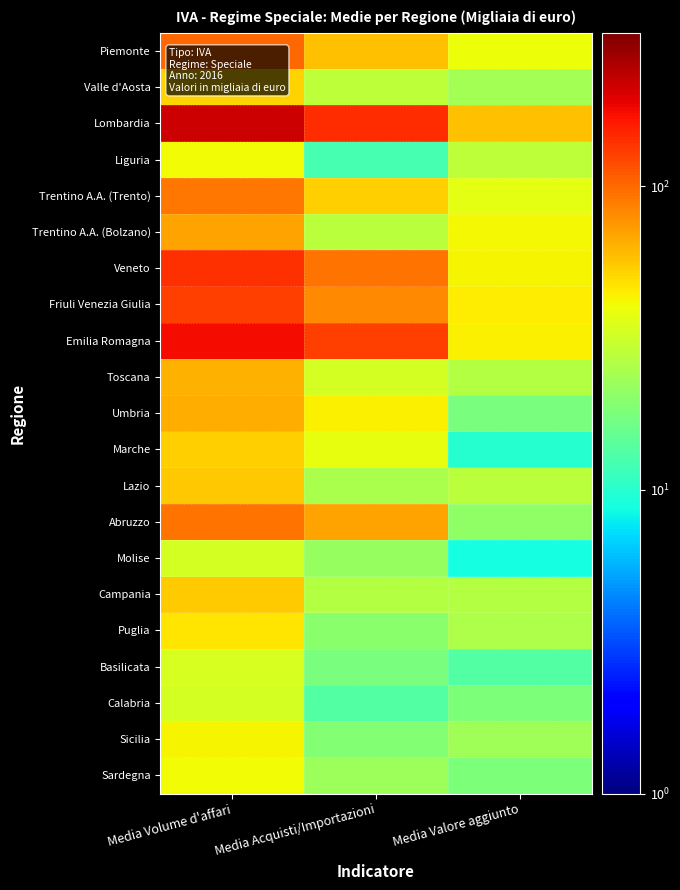

Which category has the highest value across all series?

Media Volume d'affari